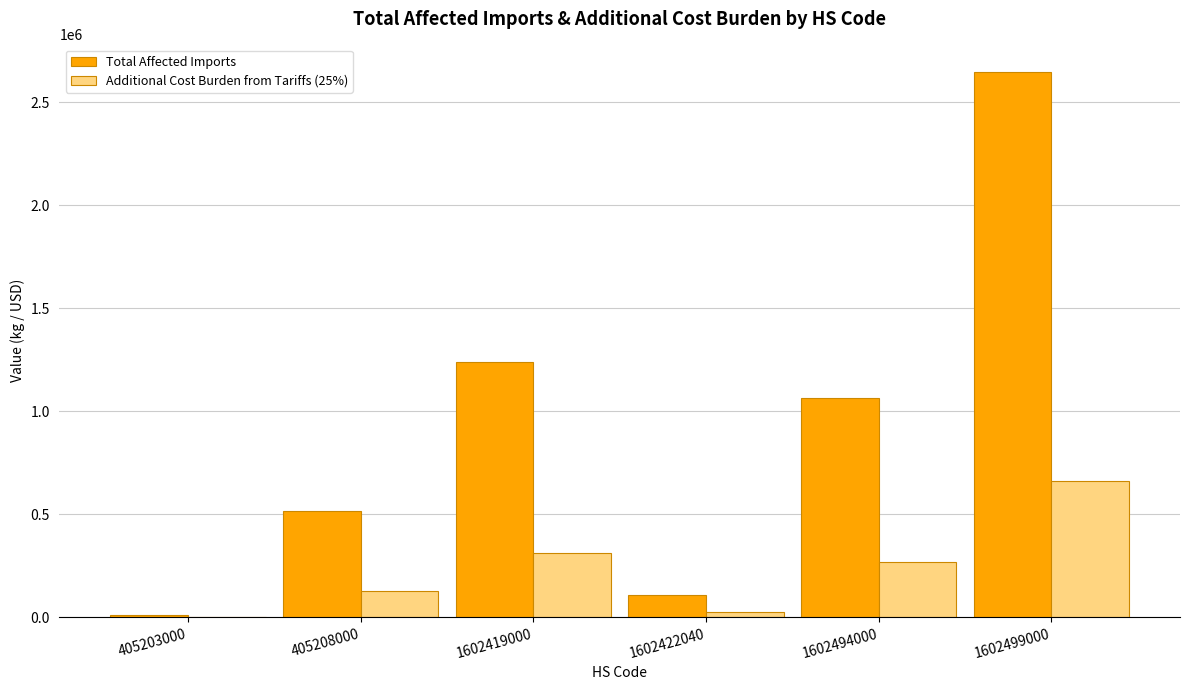

Does the chart contain stacked bars?

No